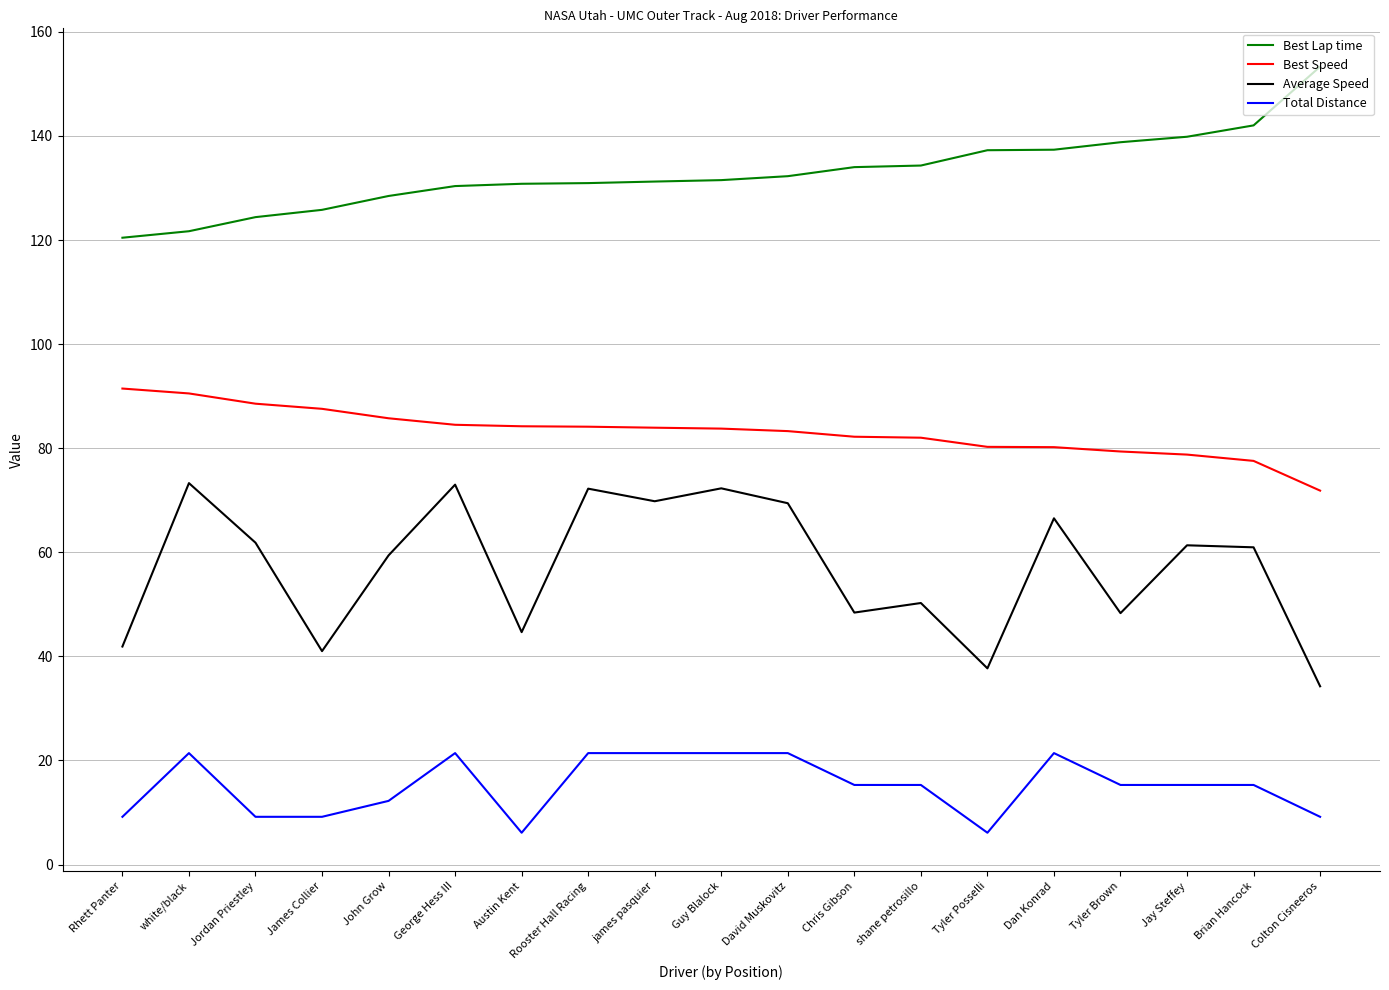

Read the Total Distance value at shane petrosillo.

15.3